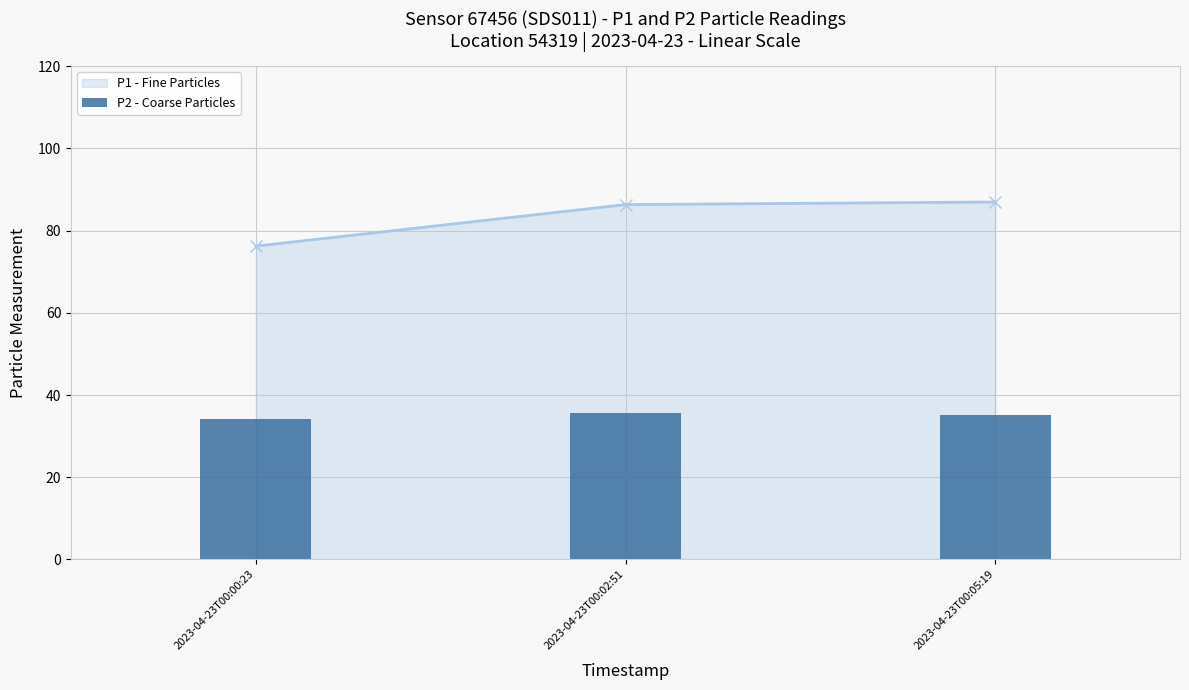

Is it true that the value at 2023-04-23T00:00:23 is 34.1?

True